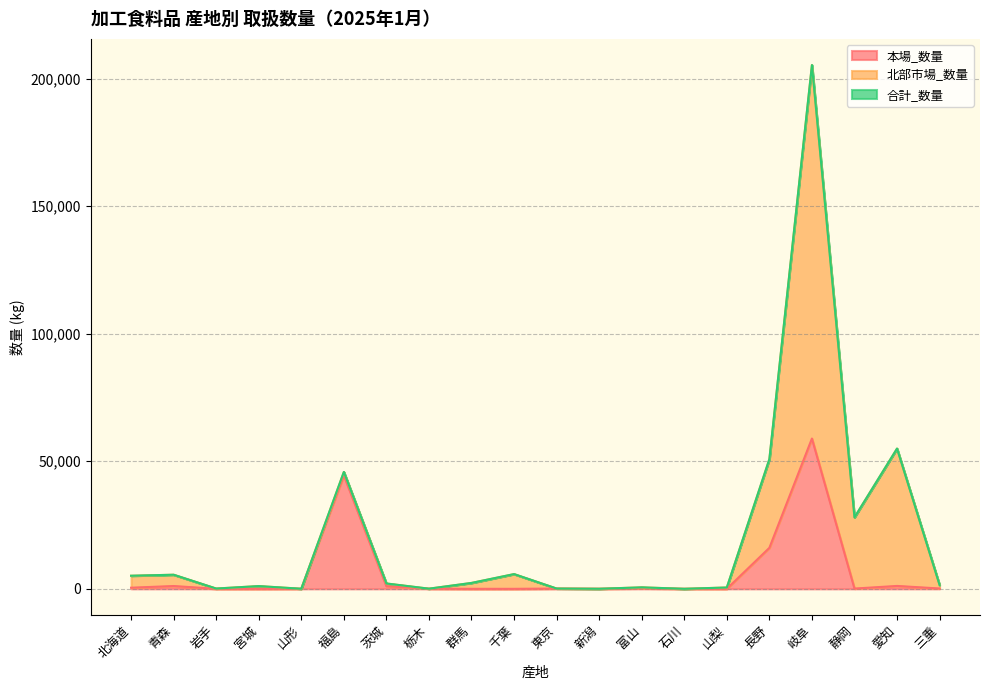

Which series has the widest spread of values?

合計_数量